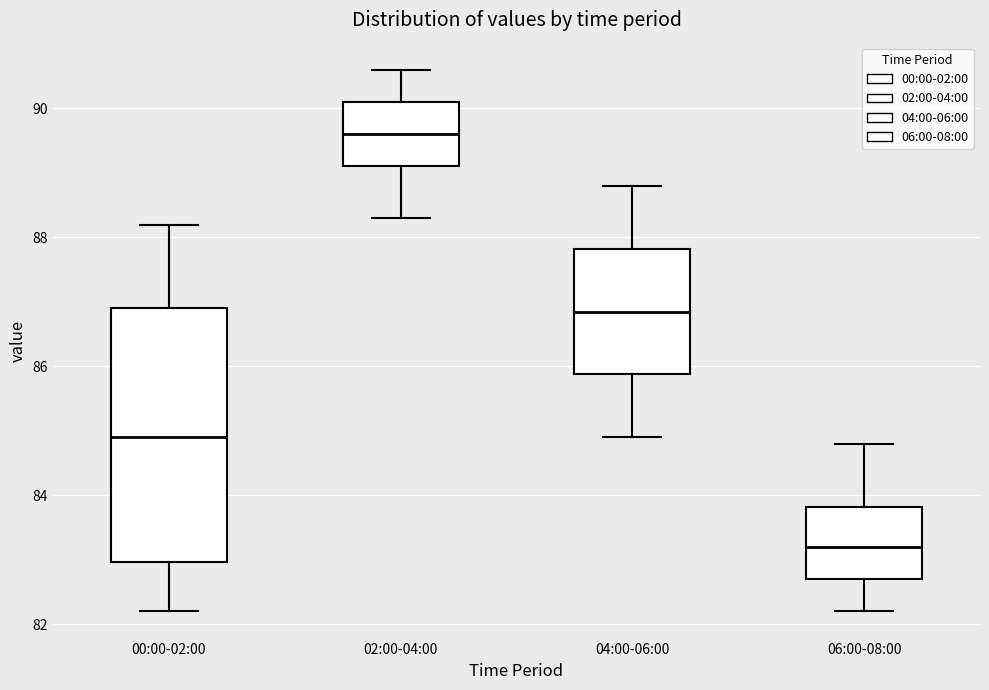

Reading left to right, read every box against the y-axis: the position of its median line, the range the box covers, and the ends of its whiskers. The values are not printed on the chart, so give them approximately, as read against the axis.

00:00-02:00: median 85.0, box 83.0 to 87.0, whiskers 82.2 to 88.2
02:00-04:00: median 89.6, box 89.2 to 90.2, whiskers 88.4 to 90.6
04:00-06:00: median 86.8, box 85.8 to 87.8, whiskers 85.0 to 88.8
06:00-08:00: median 83.2, box 82.8 to 83.8, whiskers 82.2 to 84.8